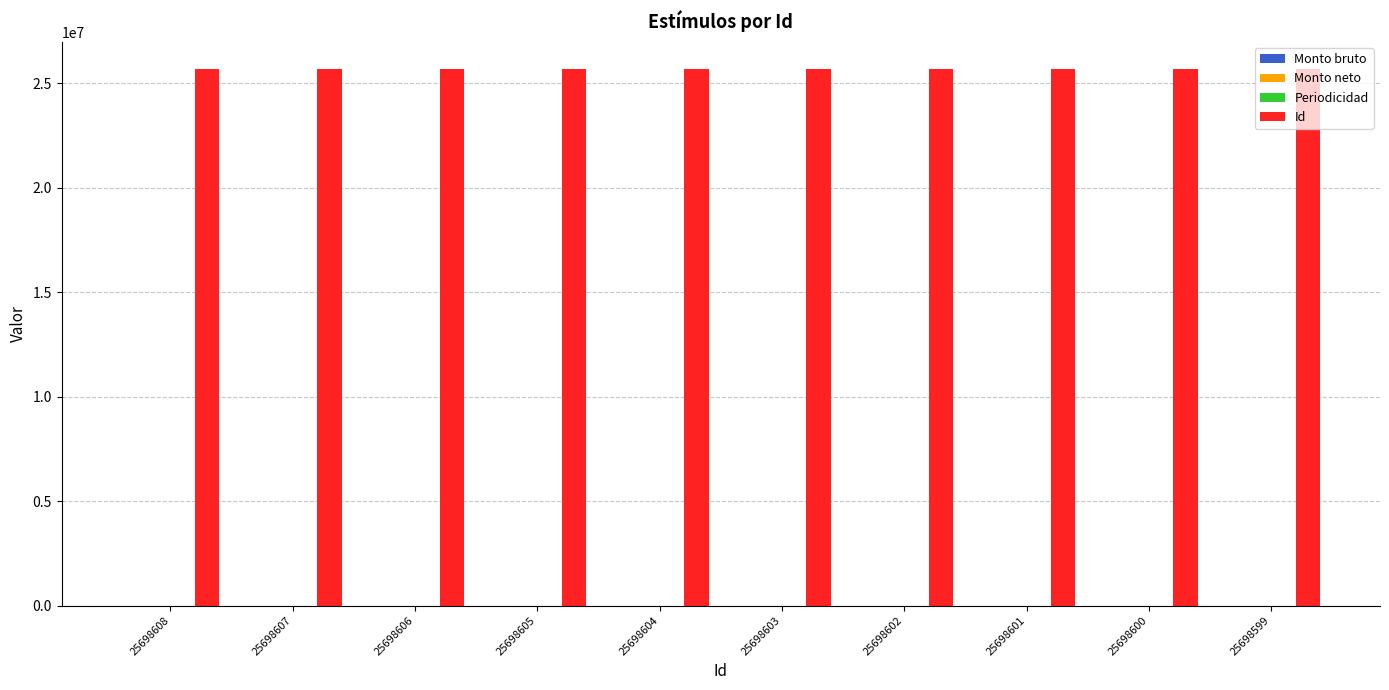

The value of Id at 25698604 is 34761700. True or false?

False